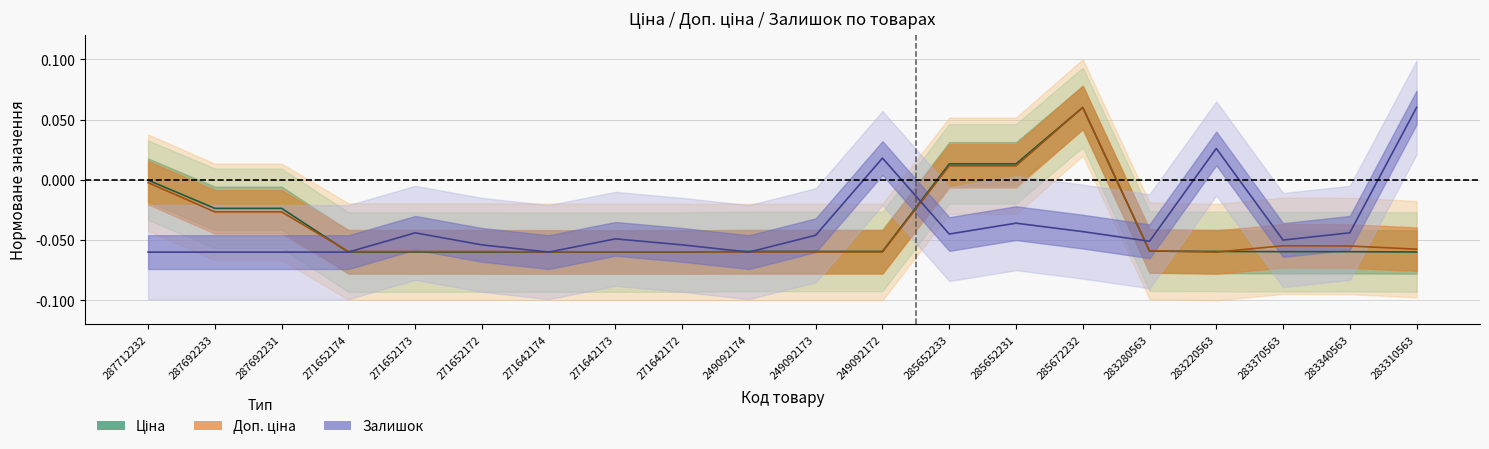

What is the label of the 11th point from the left?

249092173